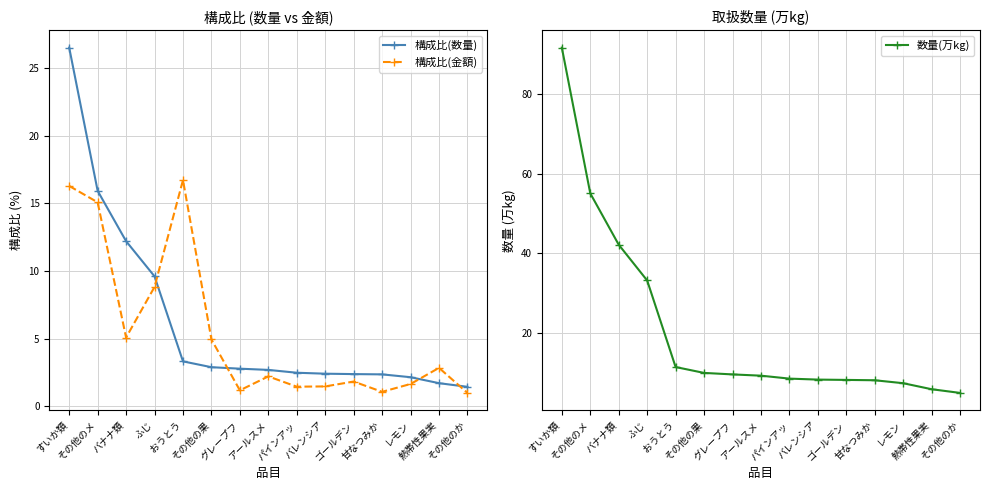

Reading right to left, list all the values displayed in this chart.

構成比(数量): 1.4	1.7	2.1	2.4	2.4	2.4	2.5	2.7	2.8	2.9	3.3	9.6	12.2	15.9	26.5
構成比(金額): 1.0	2.8	1.6	1.1	1.8	1.5	1.4	2.2	1.2	4.9	16.7	8.8	5.1	15.1	16.3
数量(万kg): 5.0	5.9	7.4	8.2	8.2	8.3	8.6	9.3	9.6	10.0	11.5	33.2	42.2	55.1	91.7